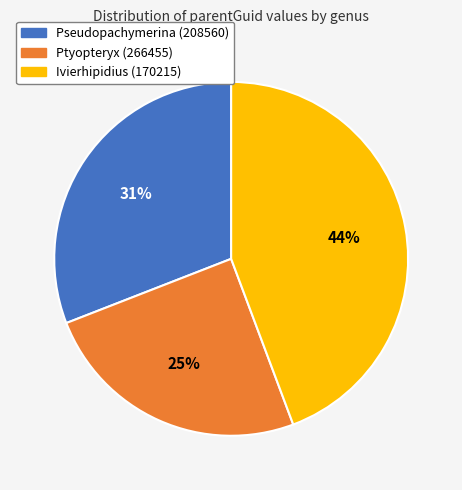

How many segments does this pie chart have?

3